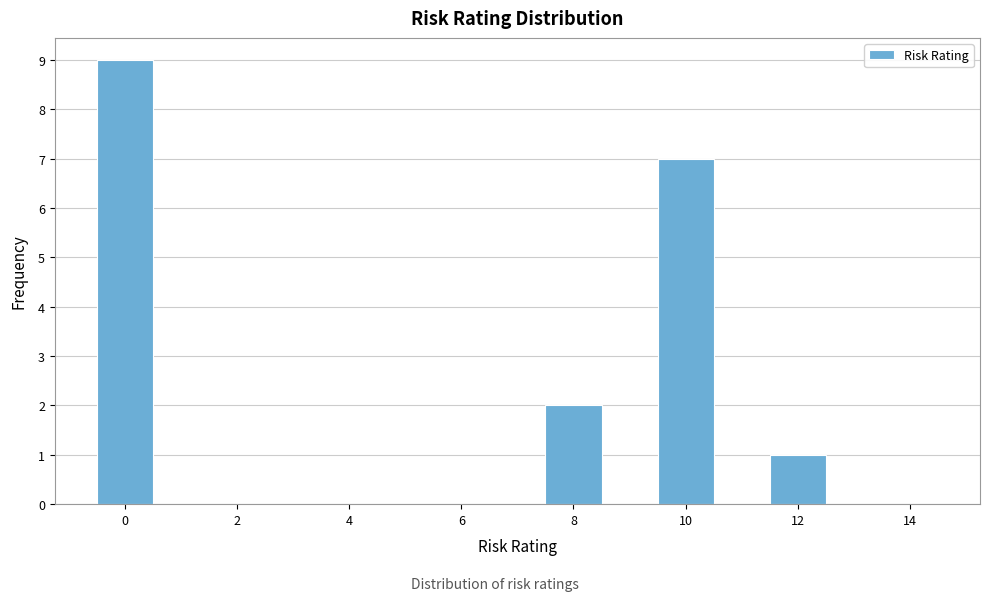

Which range on the x-axis has the tallest bar?

-0.5 to 0.5